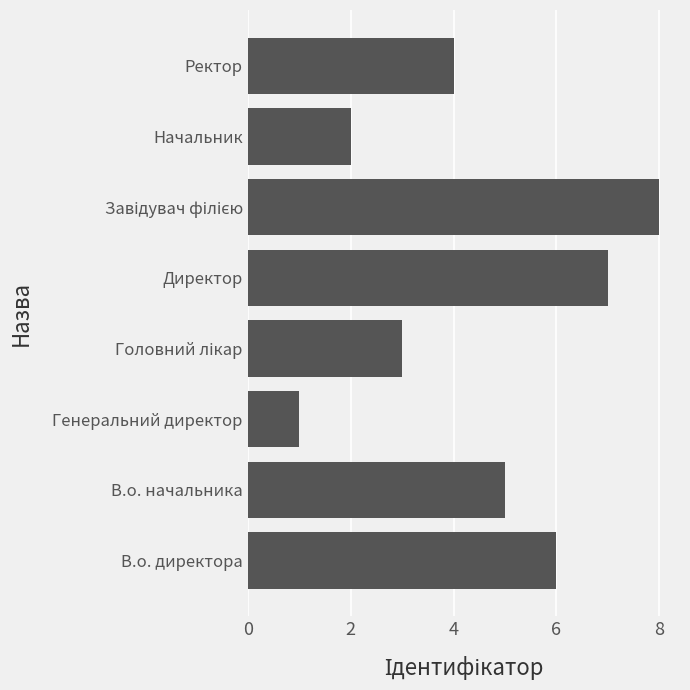

What is the difference between the maximum and minimum values?

7